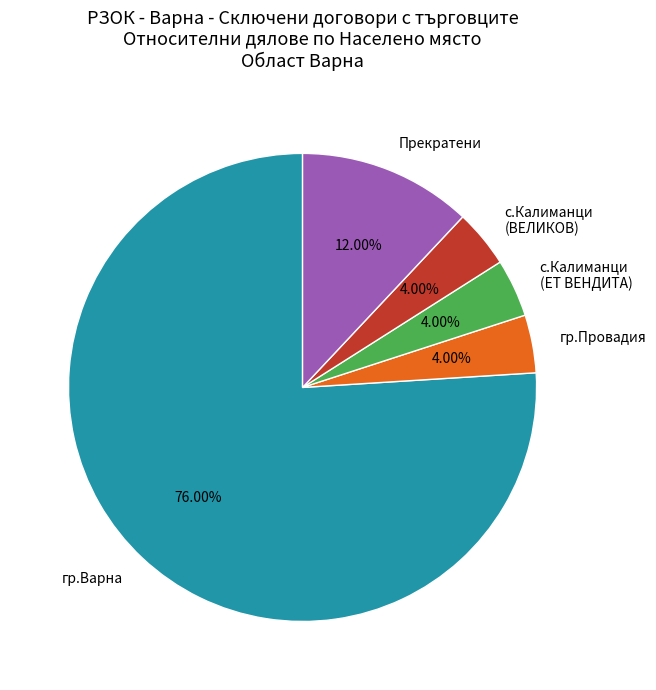

What is the largest slice in the pie chart?

гр.Варна